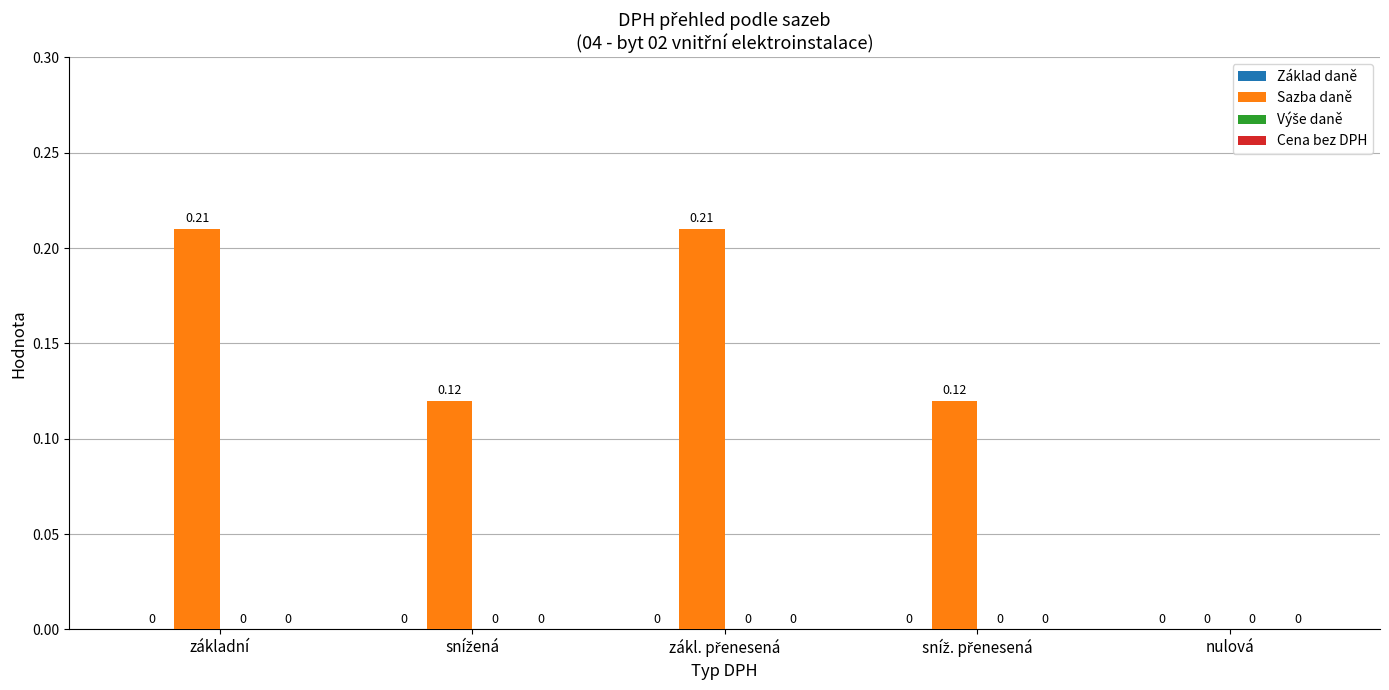

Where is the data nearest to the value 0?

nulová